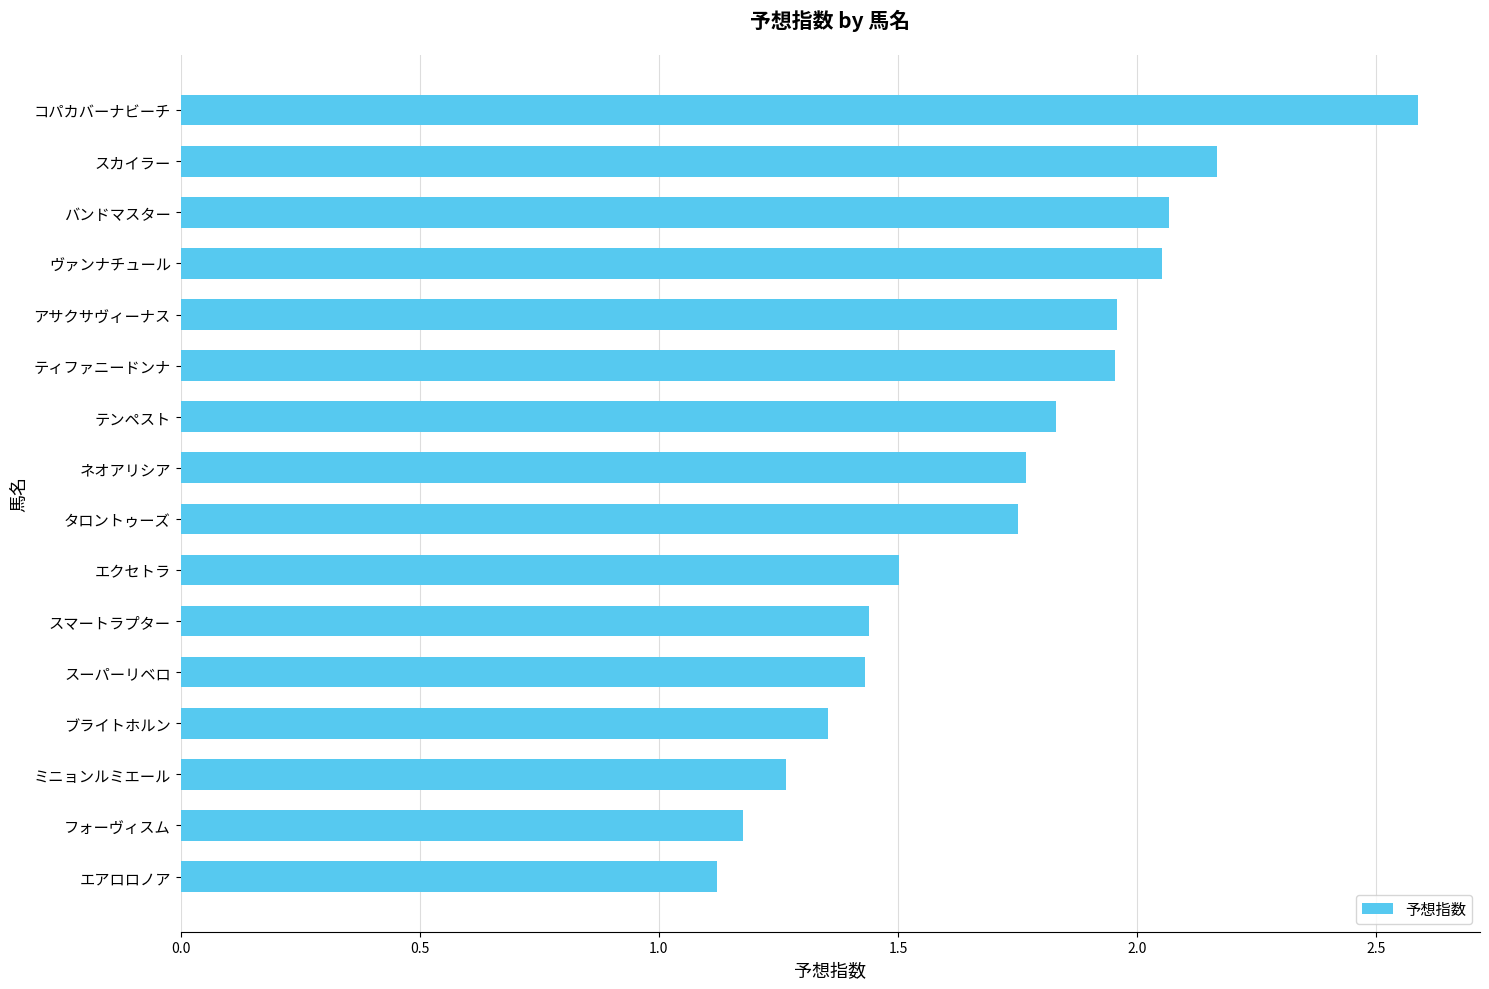

Which has a higher value, バンドマスター or コパカバーナビーチ?

コパカバーナビーチ